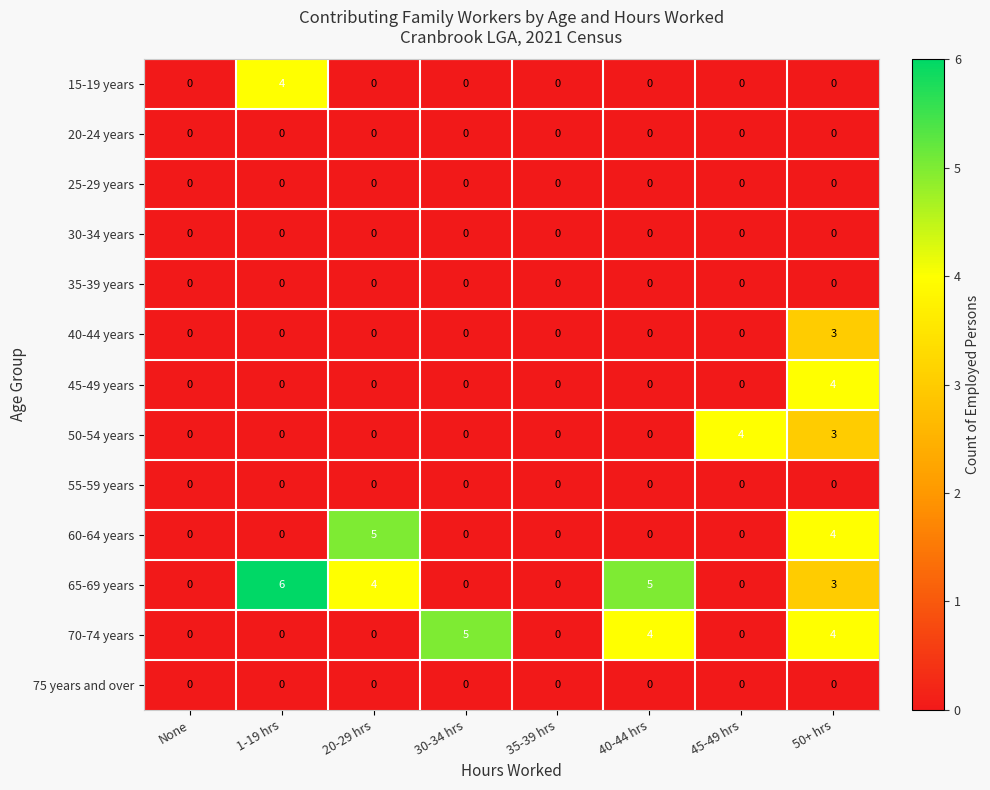

What is the highest value of the 50-54 years series?

4